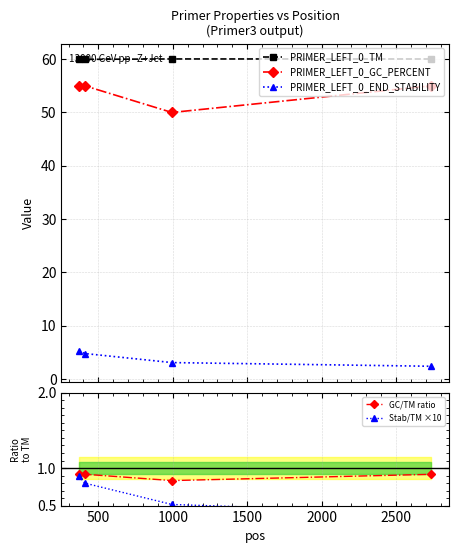

What is the value of the PRIMER_LEFT_0_GC_PERCENT point at the 3rd from the left?

50.0